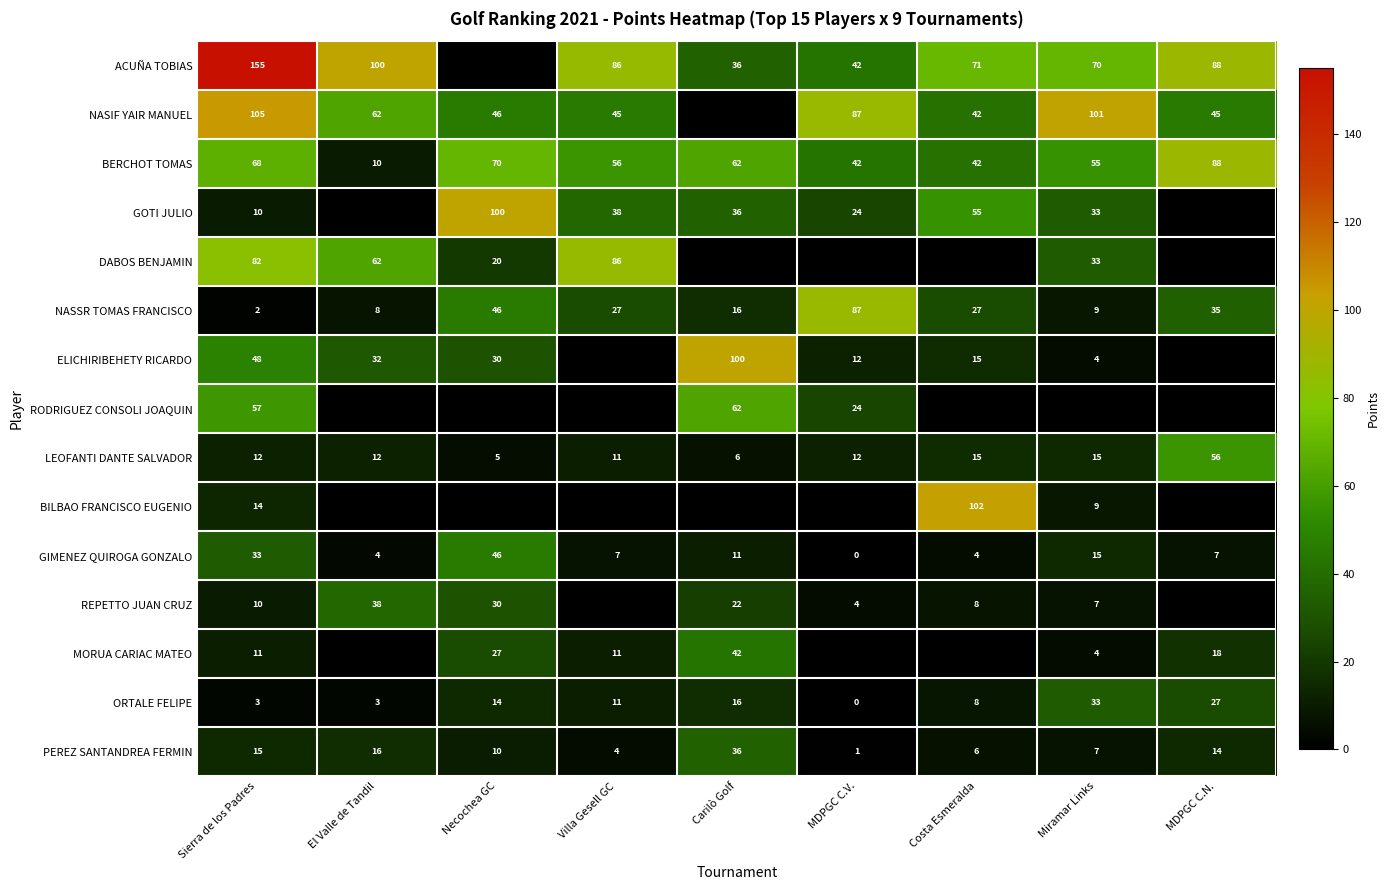

What is the sum of all GIMENEZ QUIROGA GONZALO values?

127